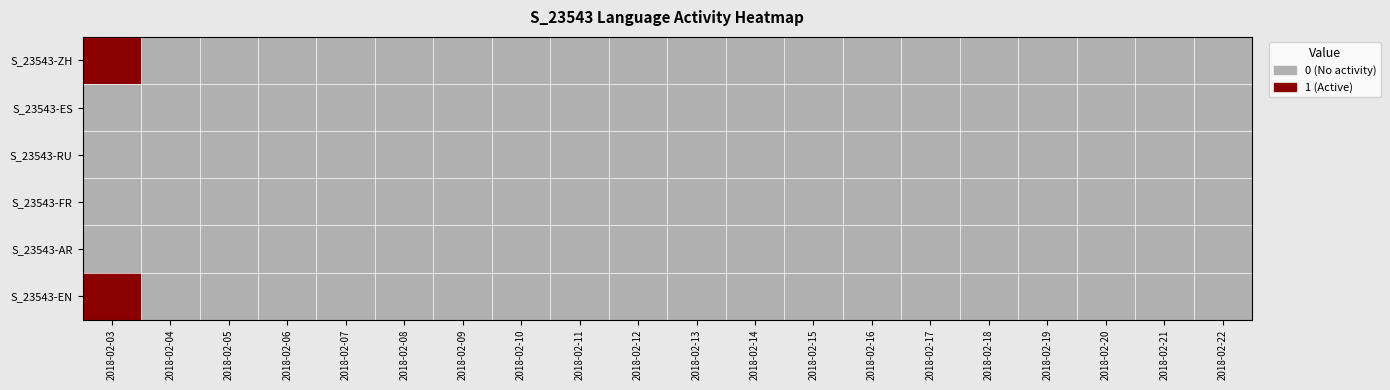

List the series in order of their peak value, highest first.

S_23543-ZH, S_23543-EN, S_23543-ES, S_23543-RU, S_23543-FR, S_23543-AR